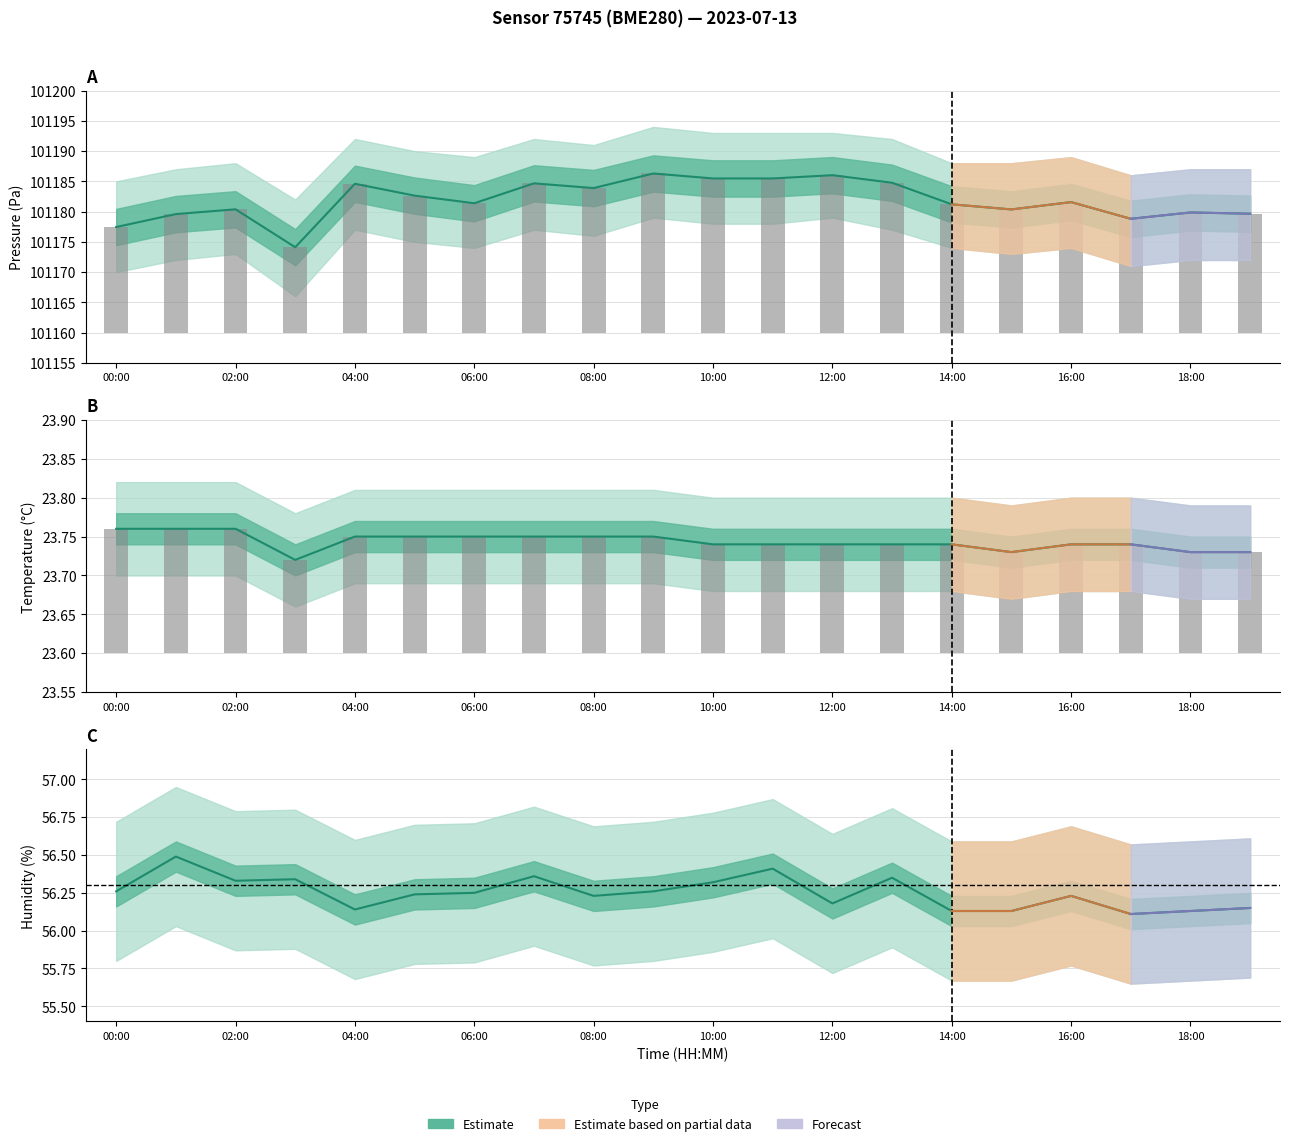

What is the difference between the maximum and minimum values in the Pressure series?

12.2